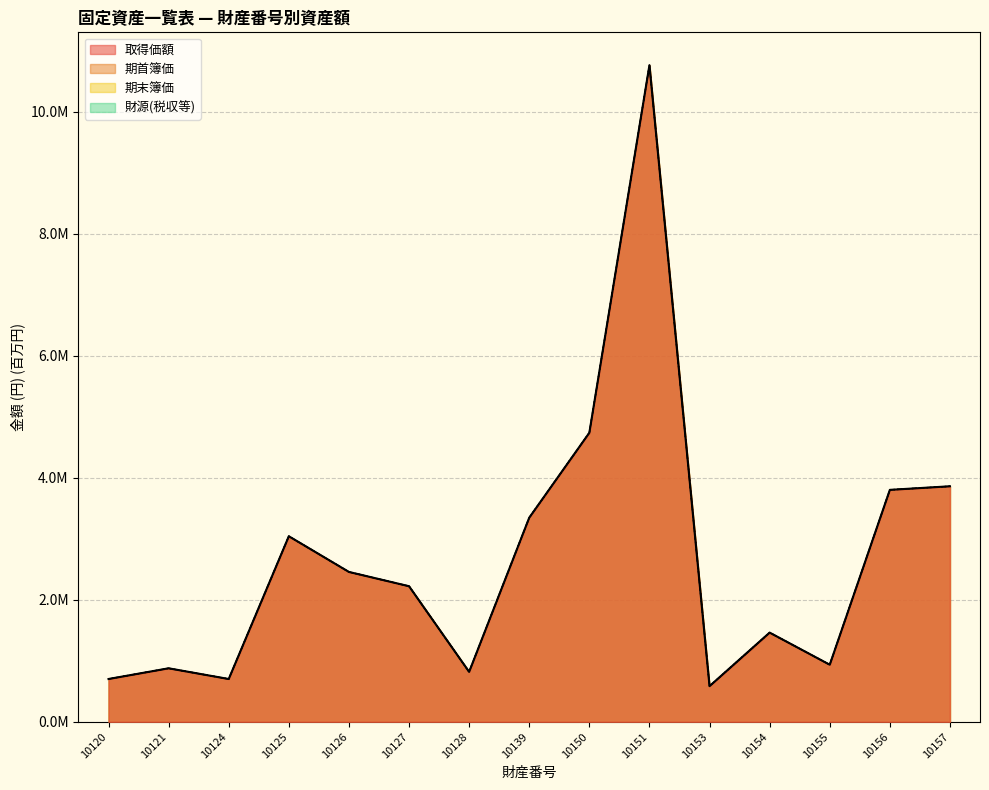

True or false: 期首簿価 has a value of 0.7 at 10120.

True